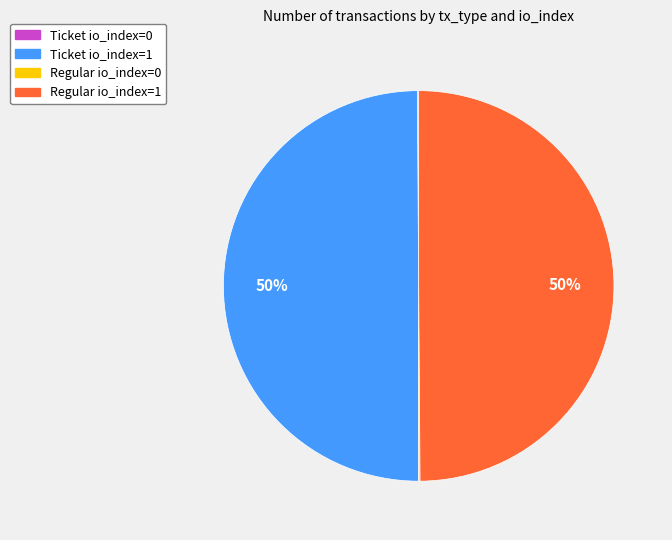

Approximately how many times larger is the value at Regular io_index=1 compared to Ticket io_index=1?

1.0